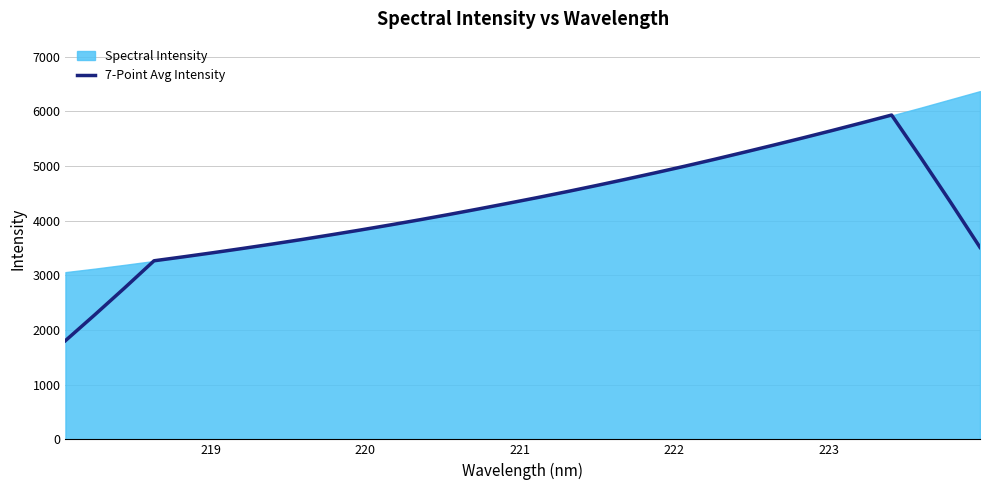

How many points are higher than both their immediate neighbors (excluding endpoints)?

1